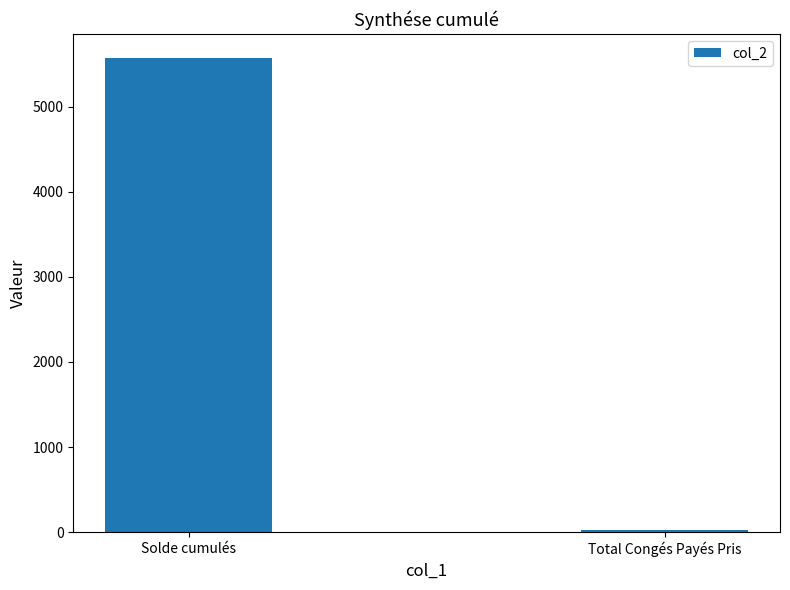

Between Solde cumulés and Total Congés Payés Pris, which is larger?

Solde cumulés